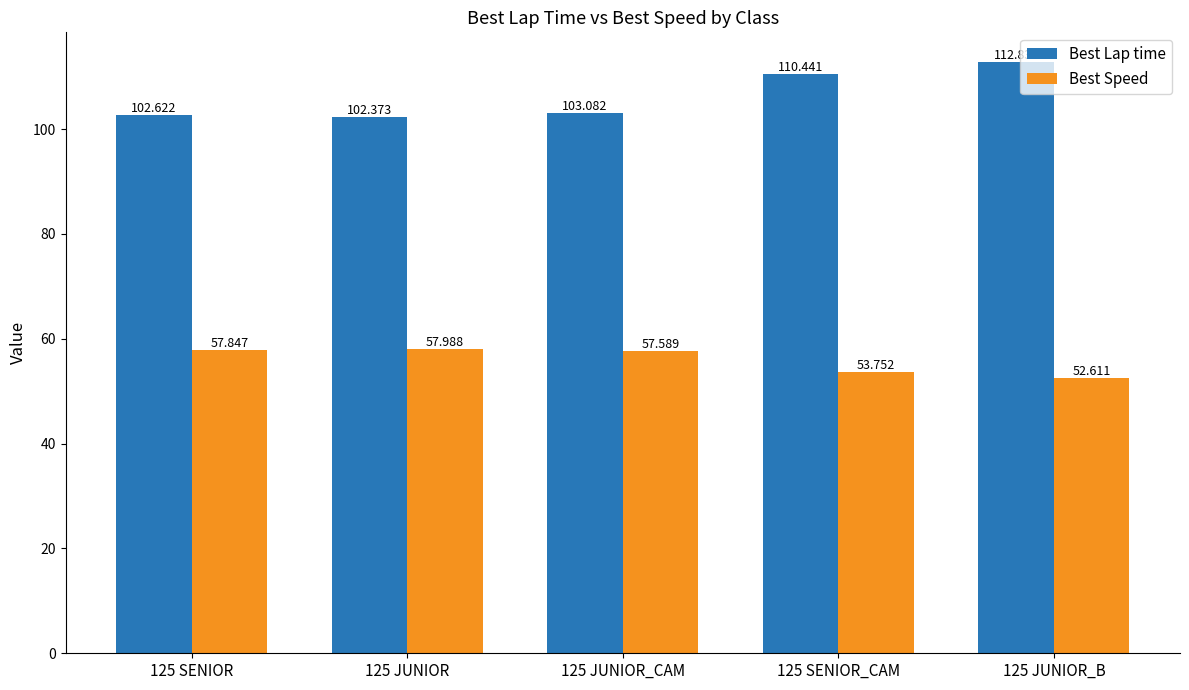

Which series changed the most between 125 SENIOR_CAM and 125 JUNIOR_B?

Best Lap time